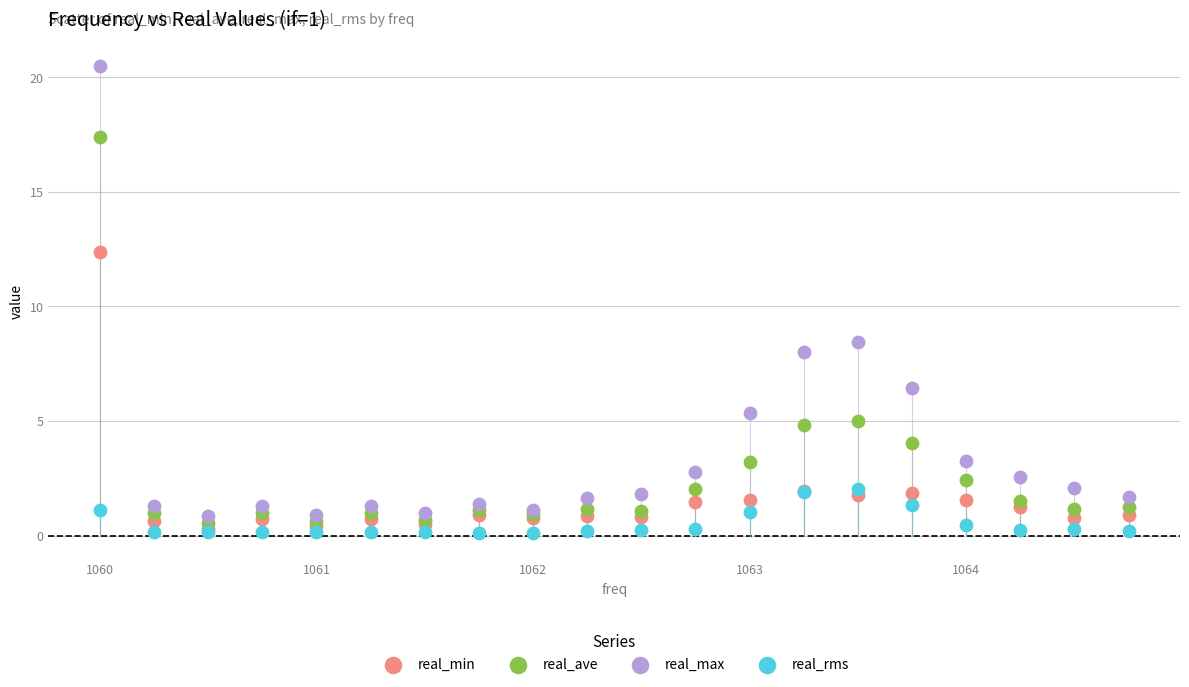

Which series contains the highest Y value?

real_max